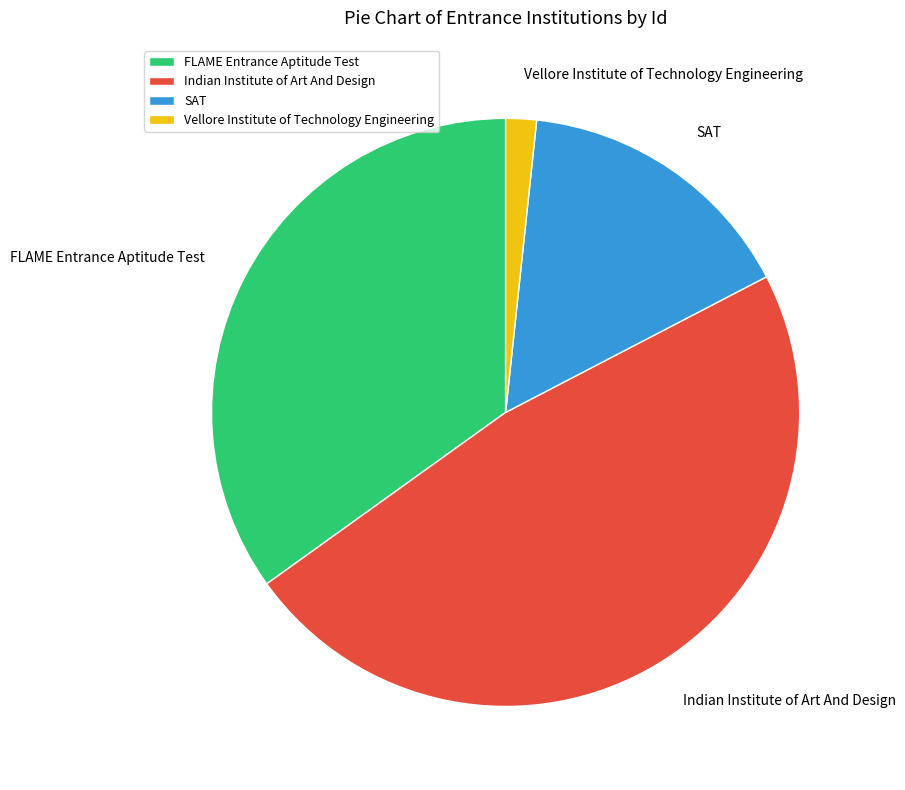

How many segments does this pie chart have?

4